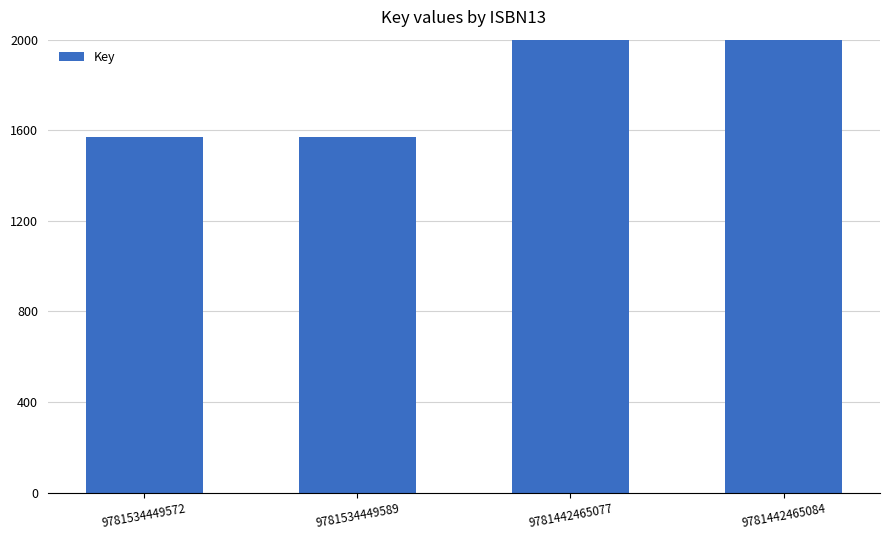

List the labels in order of value, largest first.

9781442465077, 9781442465084, 9781534449572, 9781534449589